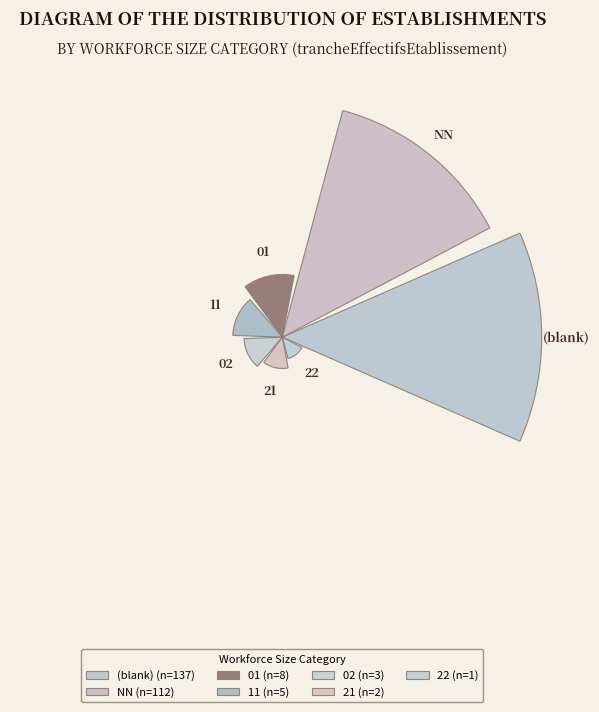

Are the bars horizontal?

No